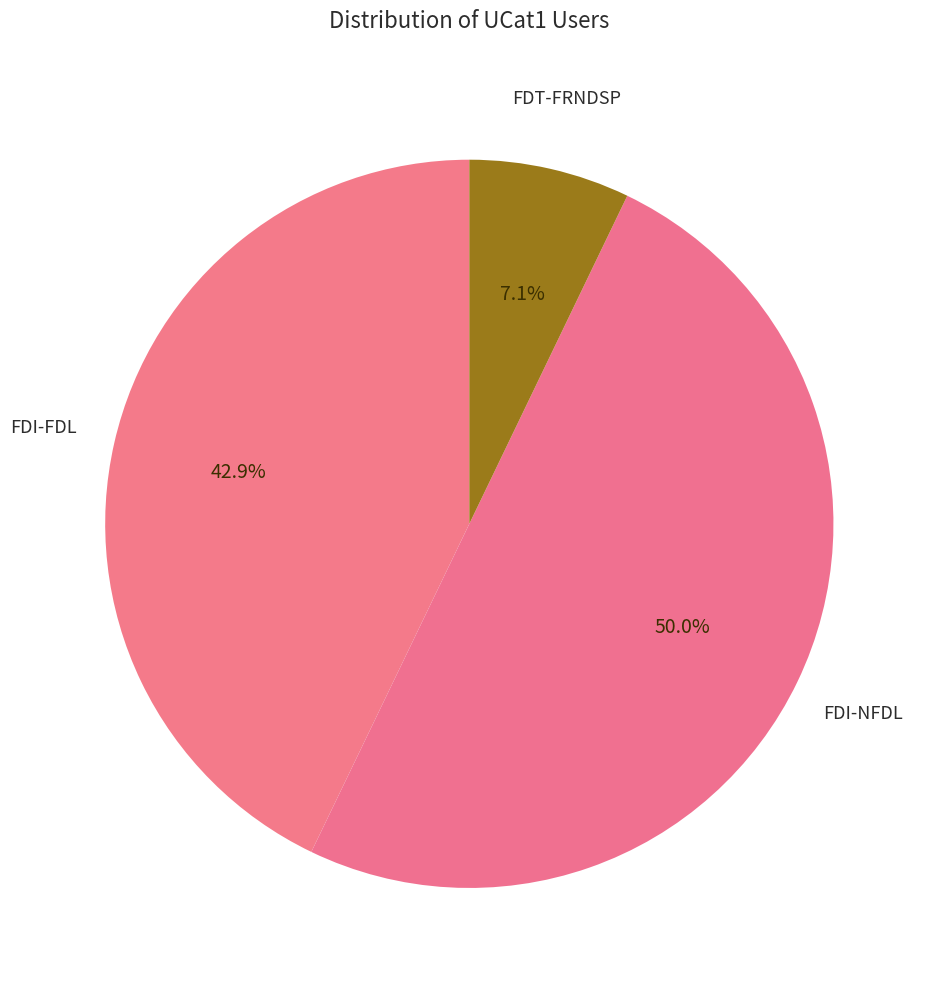

Count the number of slices in the pie.

3